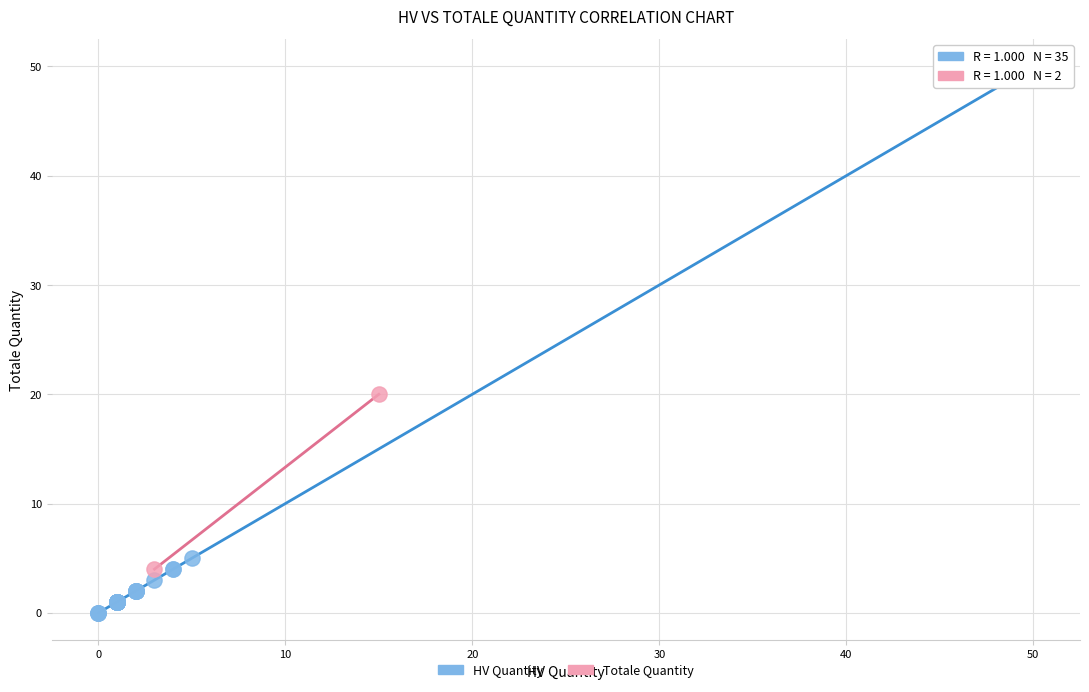

What are all the series names shown in the legend?

HV Quantity, Totale Quantity